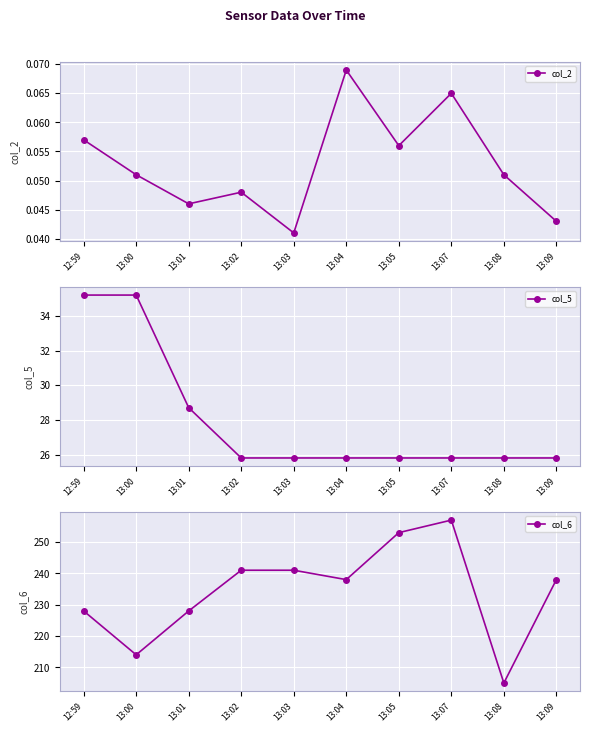

Is this an area chart (filled region under the line)?

No